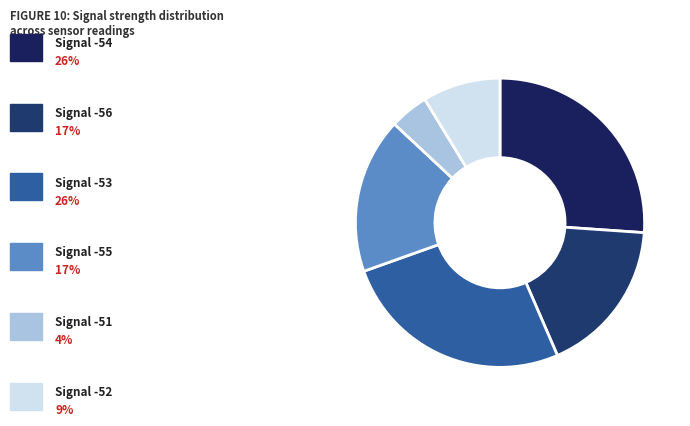

Is there a majority slice in this chart?

No